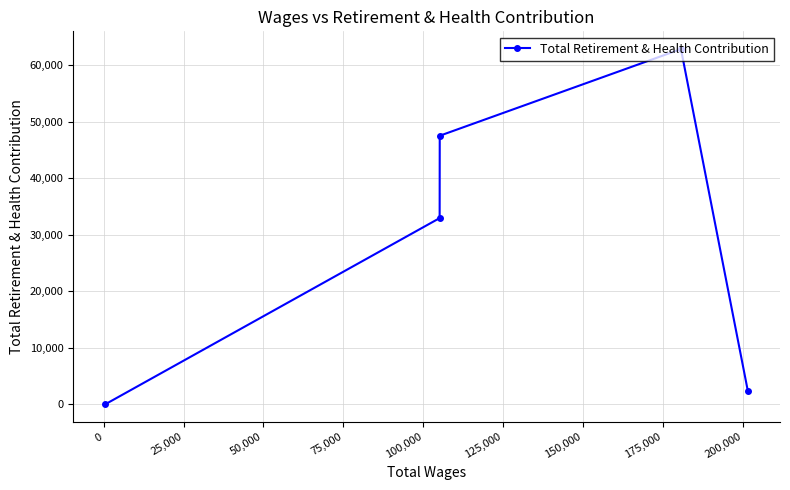

What is the maximum value shown in the chart?

62826